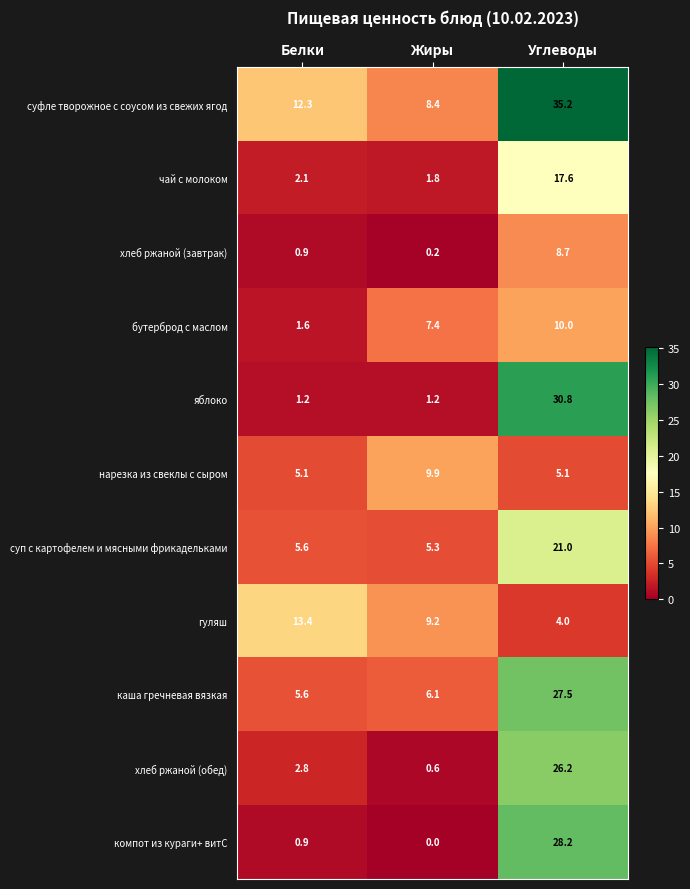

Rank the series by their maximum value, from highest to lowest.

суфле творожное с соусом из свежих ягод, яблоко, компот из кураги+ витС, каша гречневая вязкая, хлеб ржаной (обед), суп с картофелем и мясными фрикадельками, чай с молоком, гуляш, бутерброд с маслом, нарезка из свеклы с сыром, хлеб ржаной (завтрак)